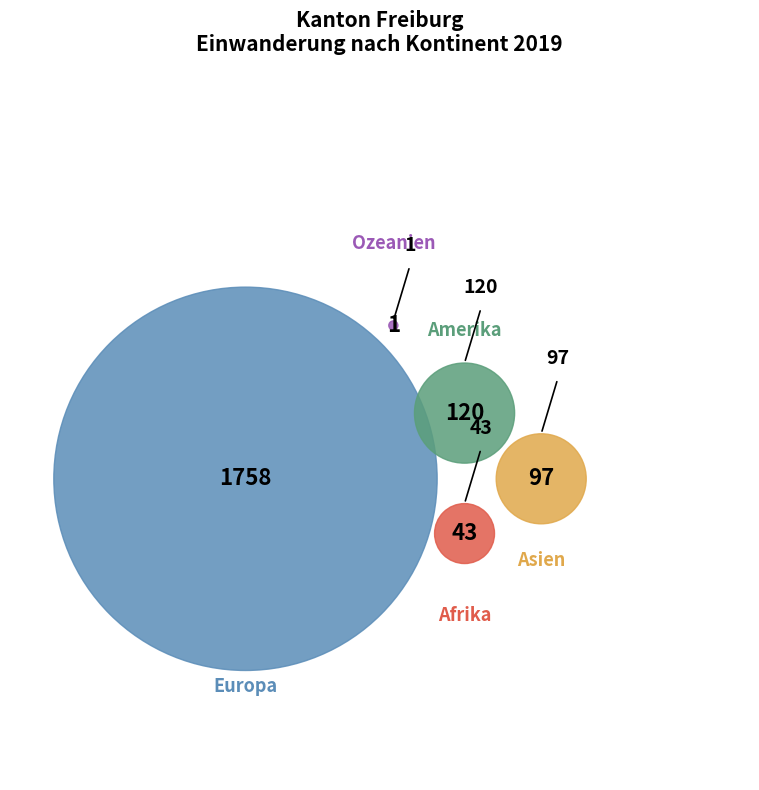

To the nearest percent, what is the average slice percentage?

20%